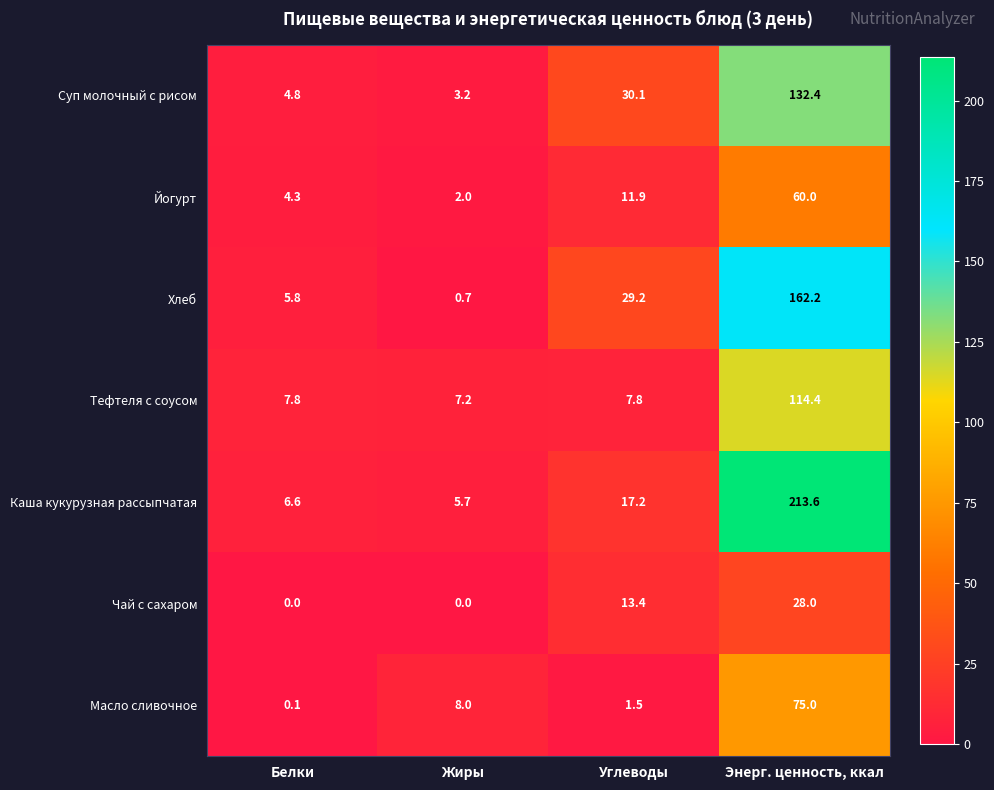

How many data points in Суп молочный с рисом are less than 30?

2